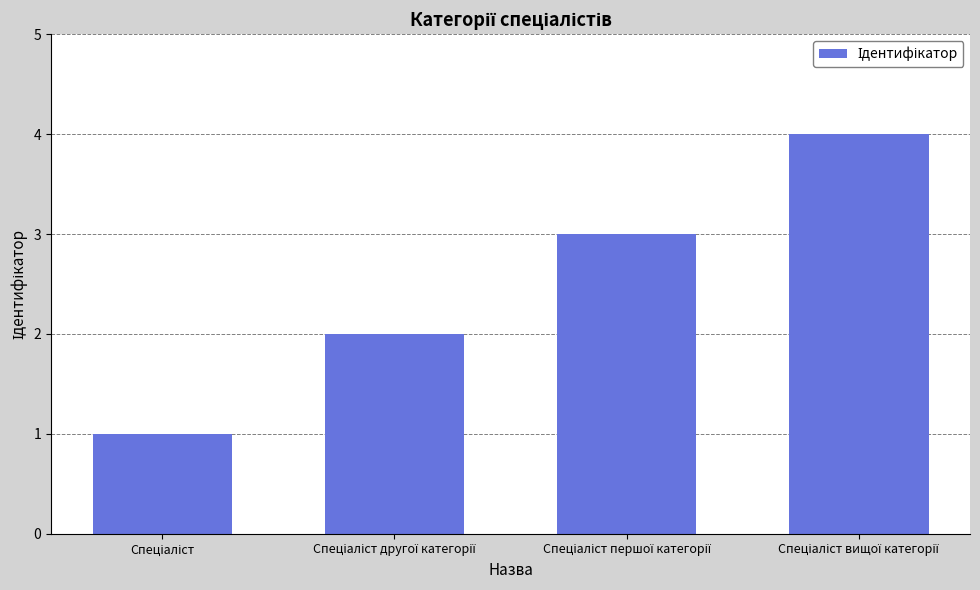

Approximately how many times larger is the value at Спеціаліст compared to Спеціаліст вищої категорії?

0.2